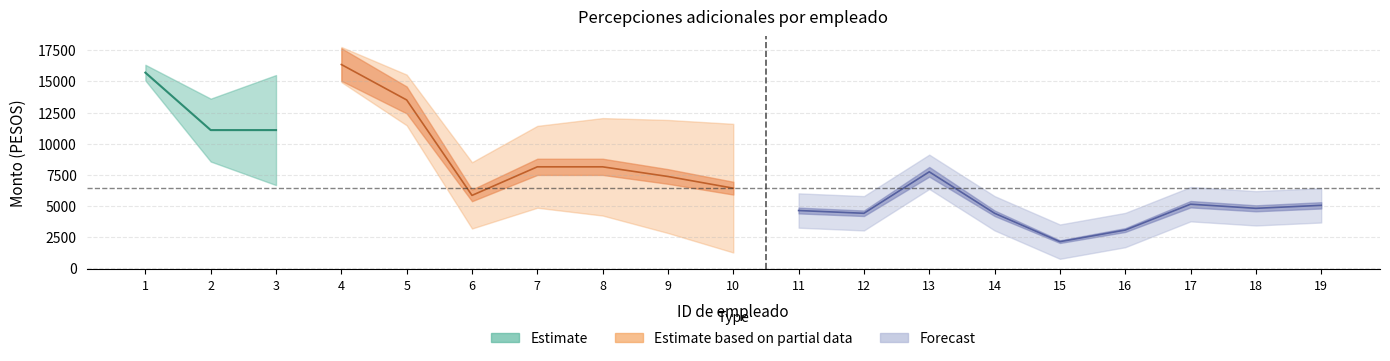

What is the highest value of the Monto bruto series?

16356